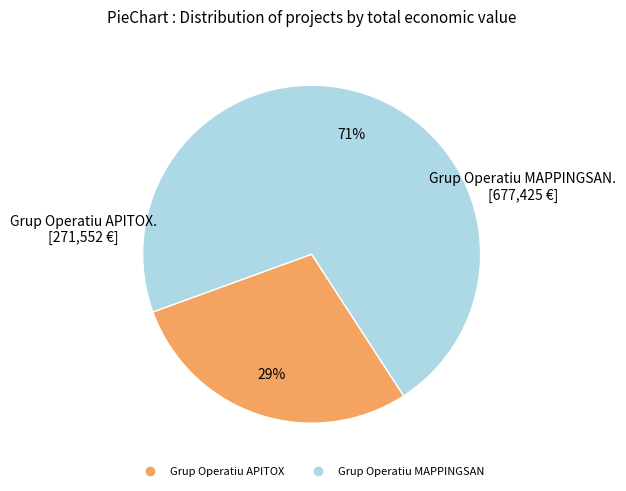

Between Grup Operatiu MAPPINGSAN and Grup Operatiu APITOX, which is larger?

Grup Operatiu MAPPINGSAN